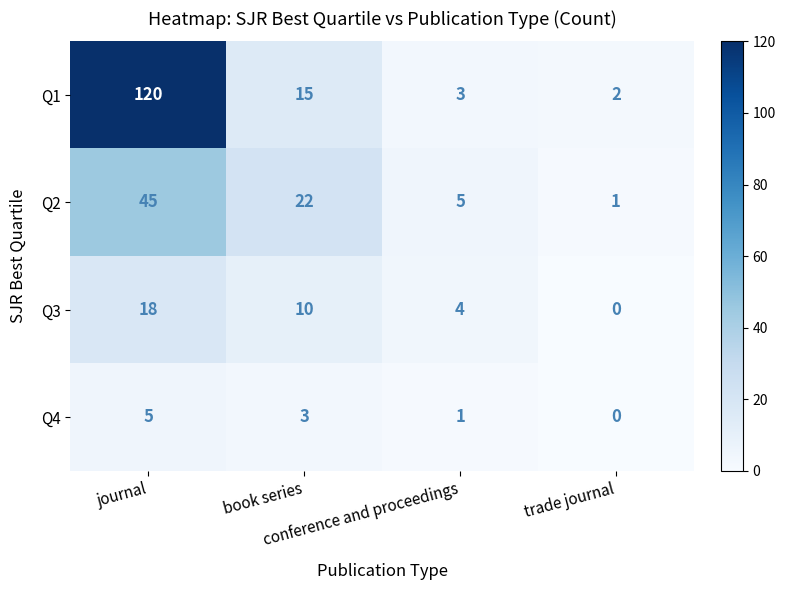

List the series in order of their peak value, highest first.

Q1, Q2, Q3, Q4